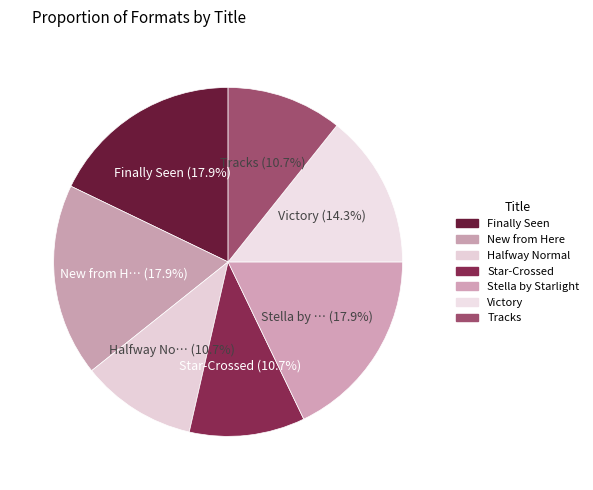

Rank the categories by value from highest to lowest.

Finally Seen, New from Here, Stella by Starlight, Victory, Halfway Normal, Star-Crossed, Tracks